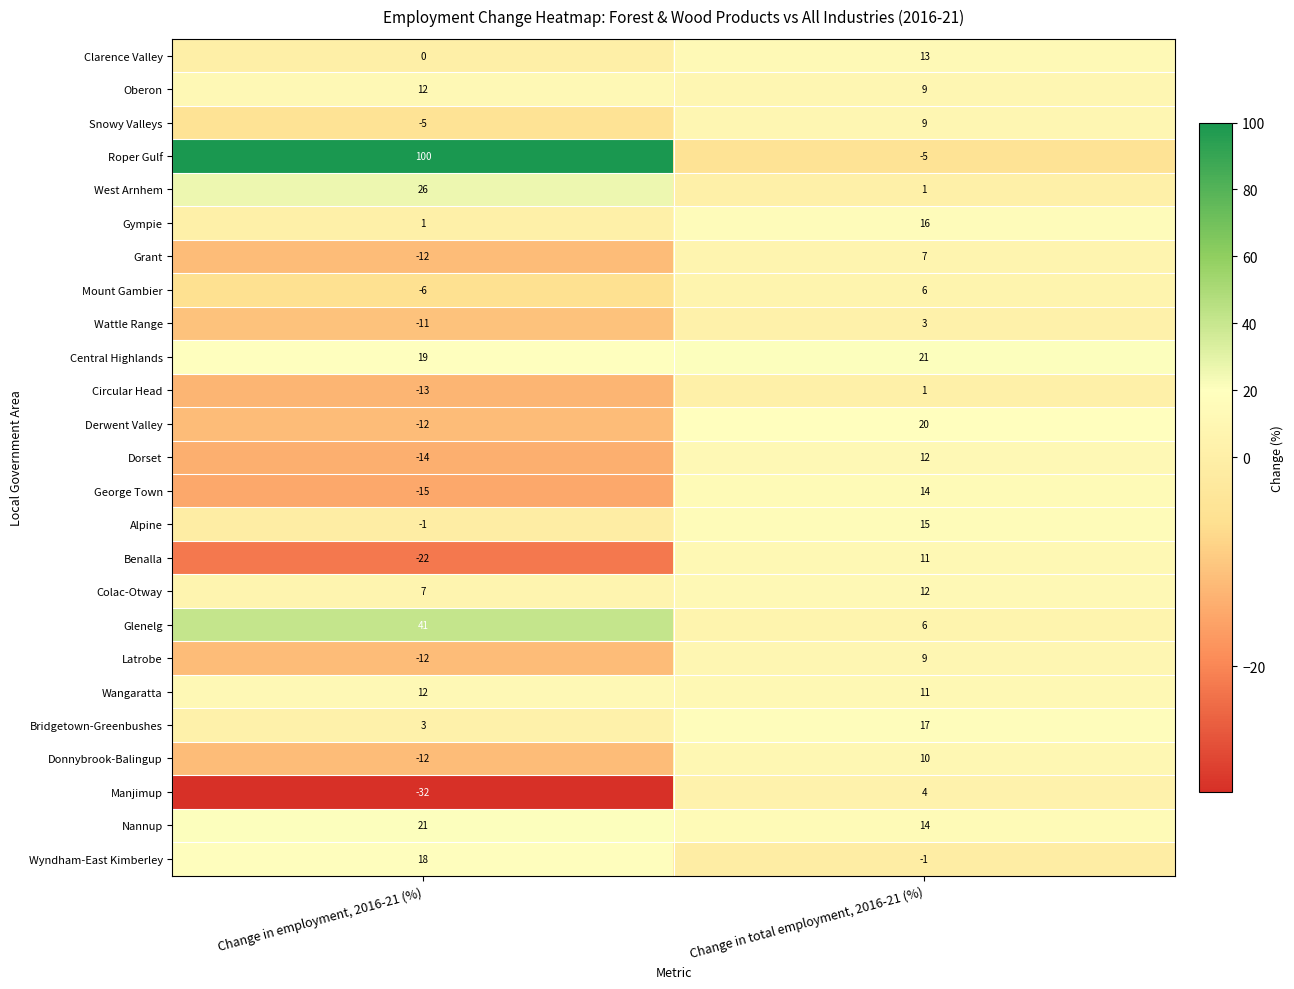

What is the maximum value shown in the chart?

100